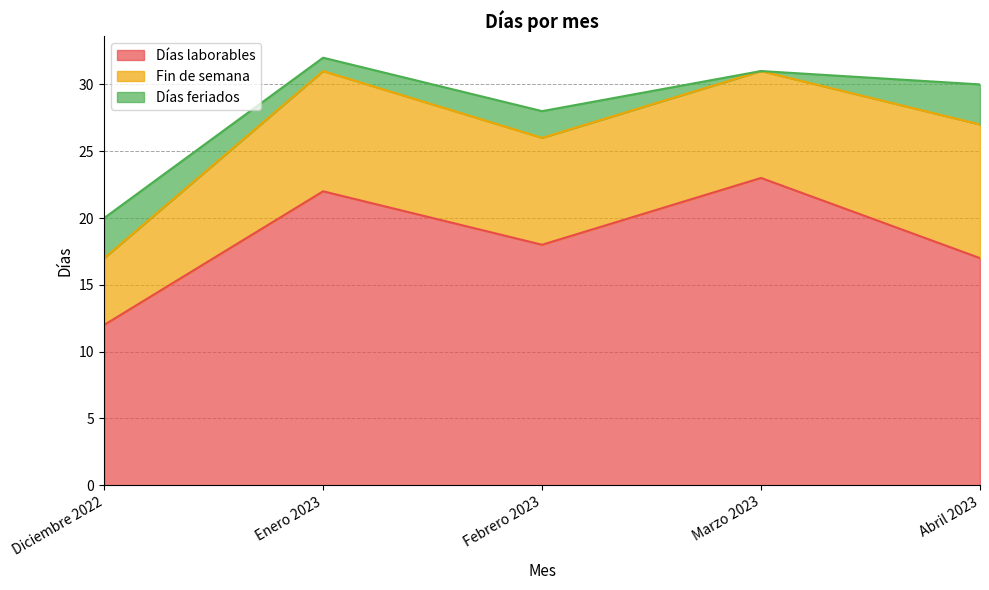

At Febrero 2023, list the series in order from smallest to largest.

Días feriados, Fin de semana, Días laborables